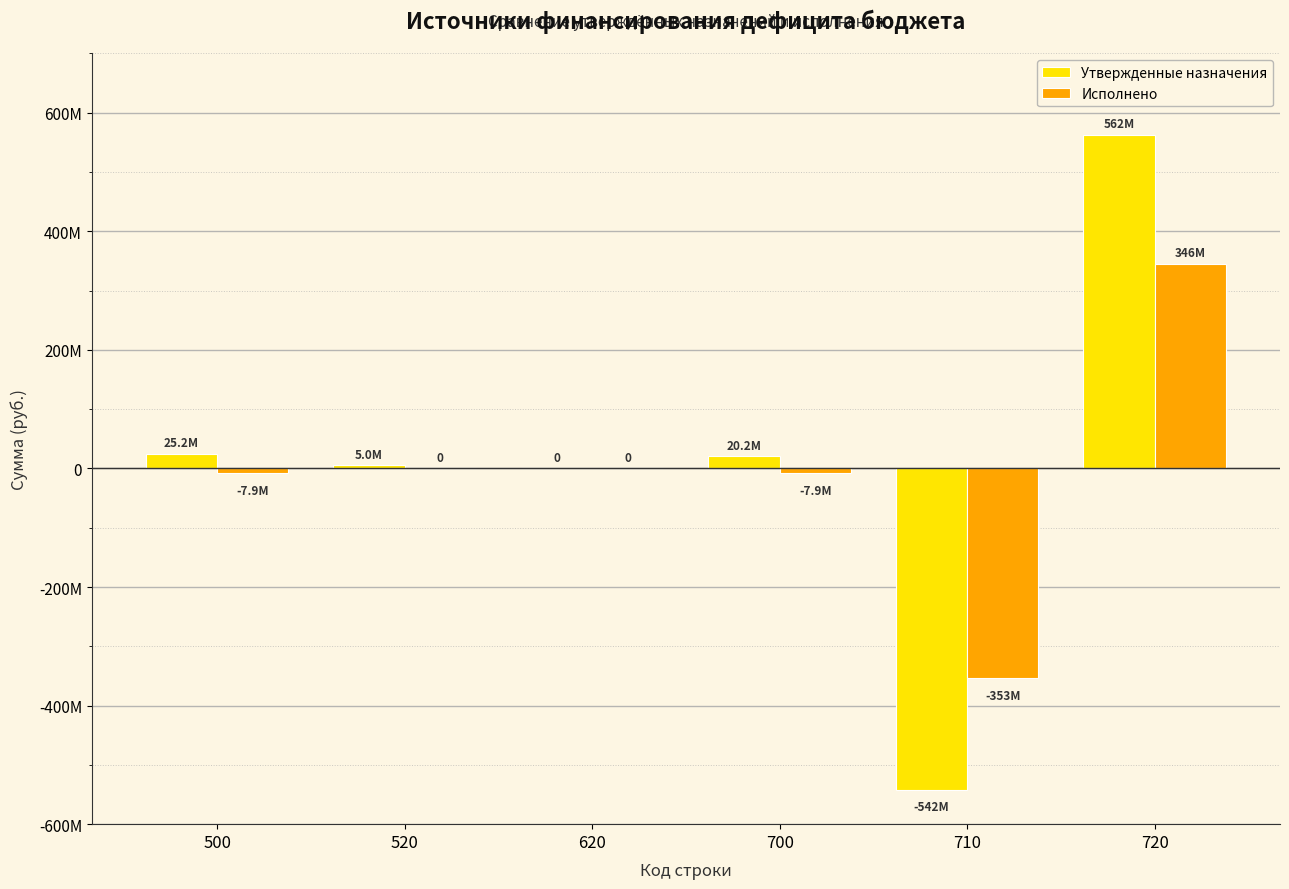

List the series in order of their overall mean, highest first.

Утвержденные назначения, Исполнено